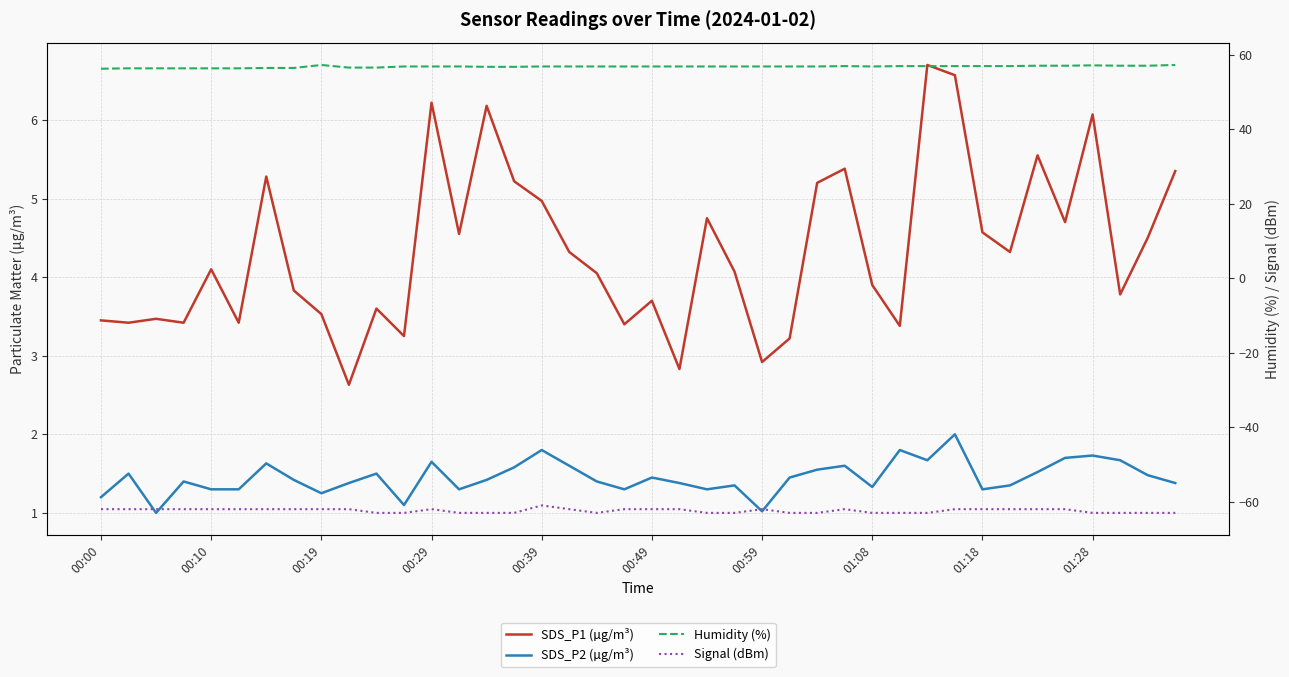

How many lines are shown in the chart?

4